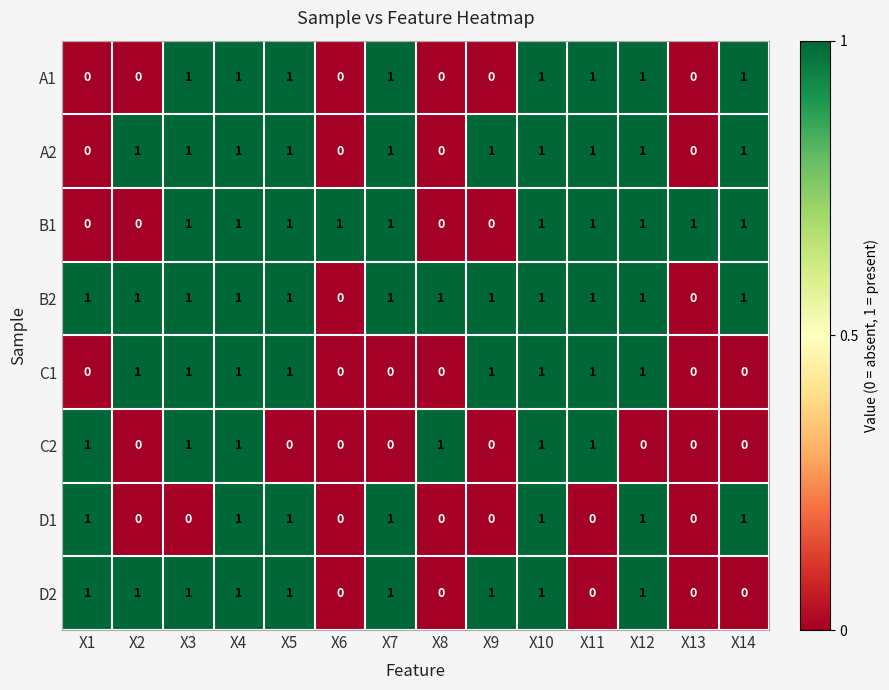

At how many categories does at least one series exceed 0?

14